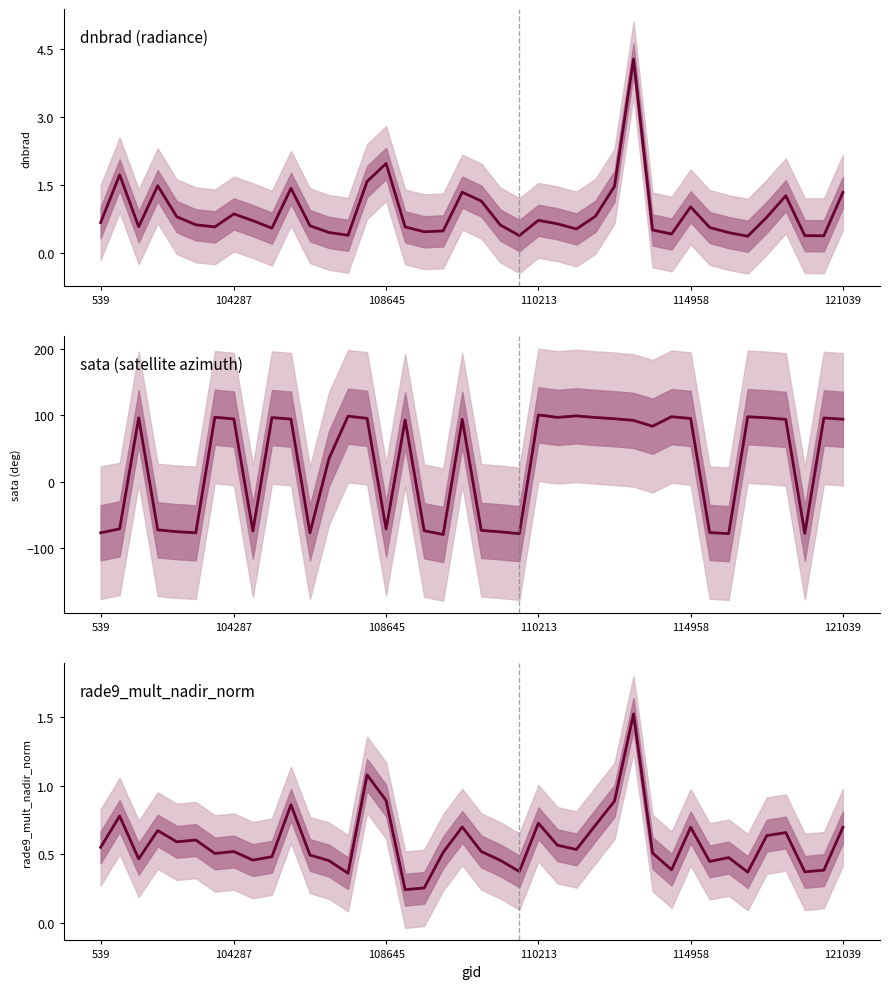

How many categories are shown in the chart?

40